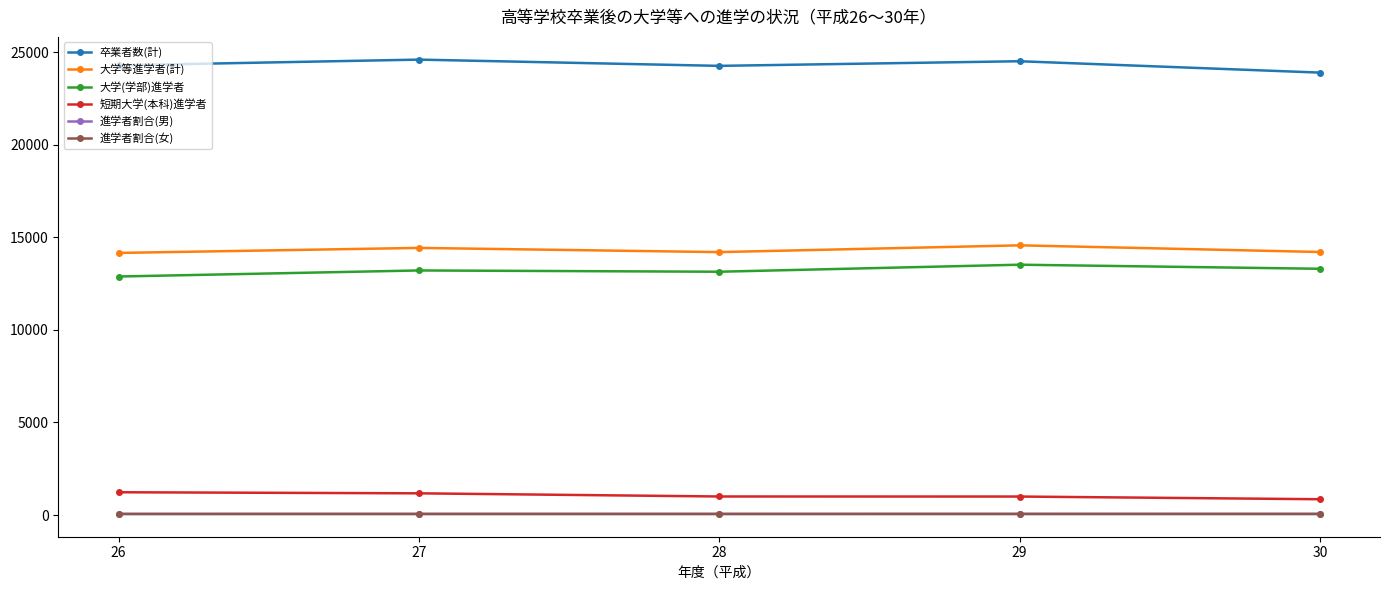

True or false: 大学等進学者(計) and 卒業者数(計) cross at least once.

False